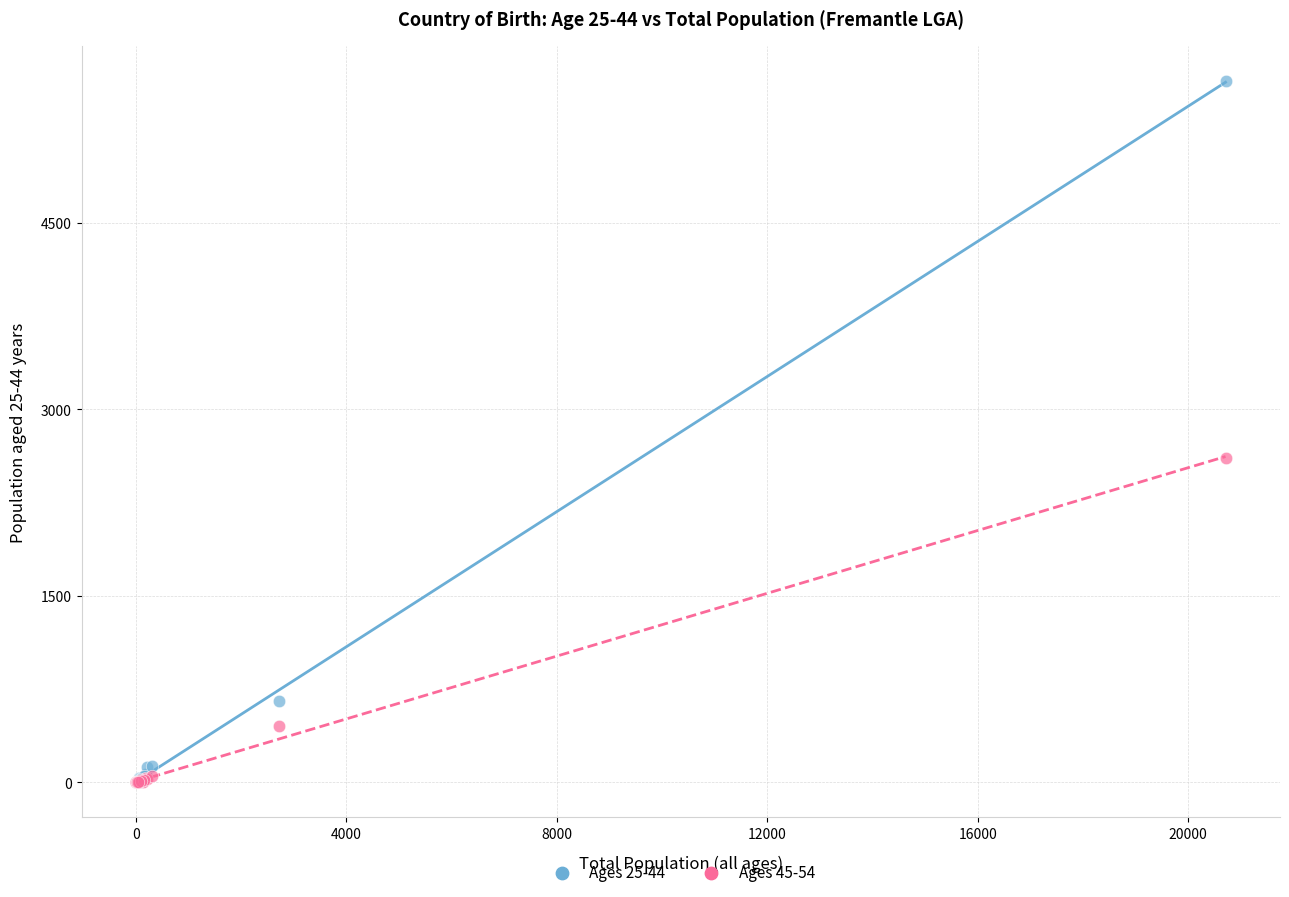

Across all series, what Y value is closest to 2820?

2607